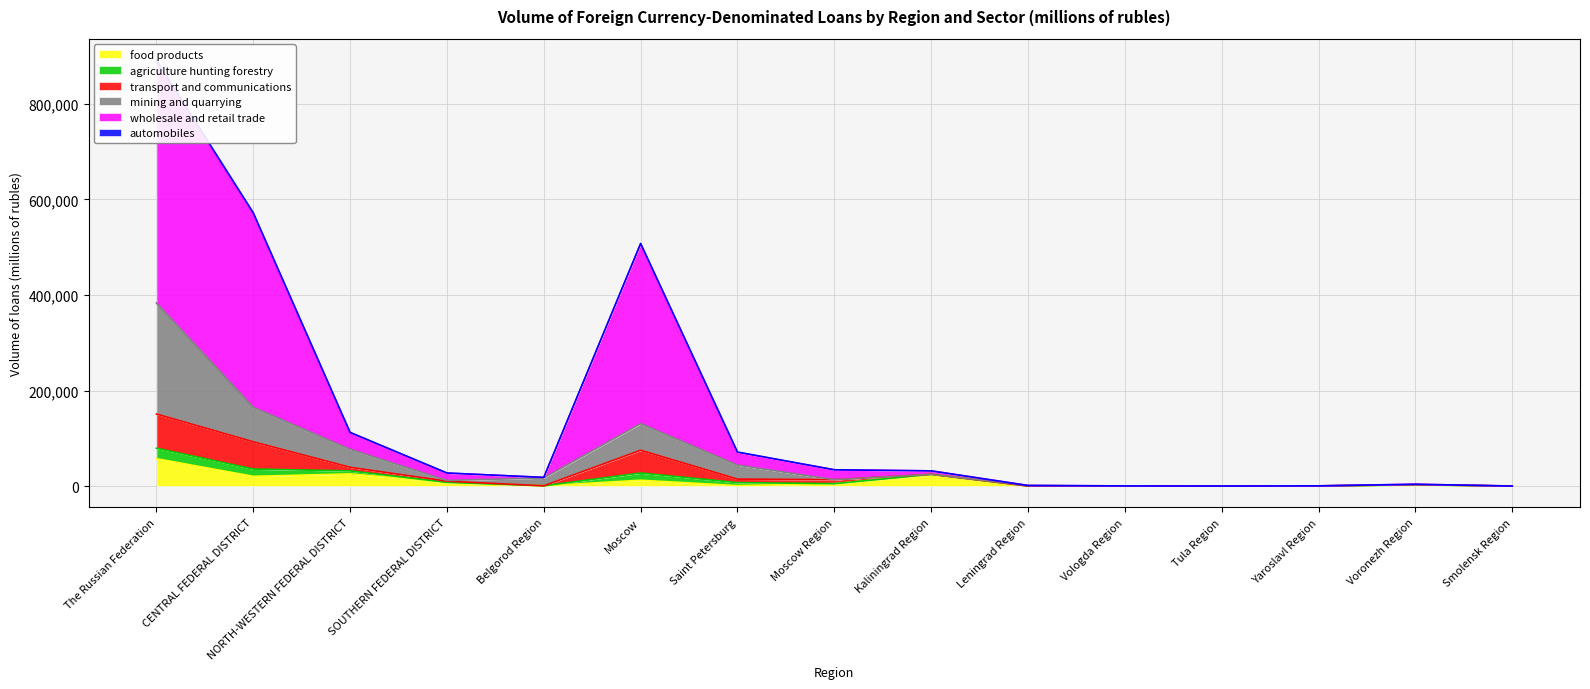

Which category has the highest value in the food products series?

The Russian Federation